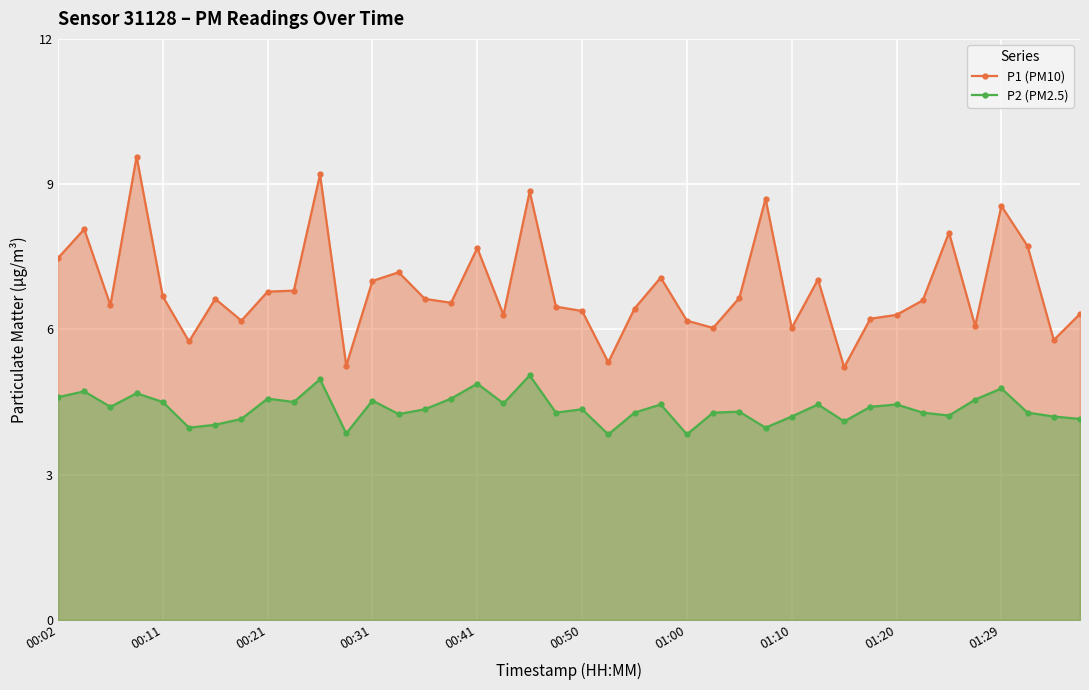

True or false: P1 (PM10) has a value of 6.5 at 19.

True